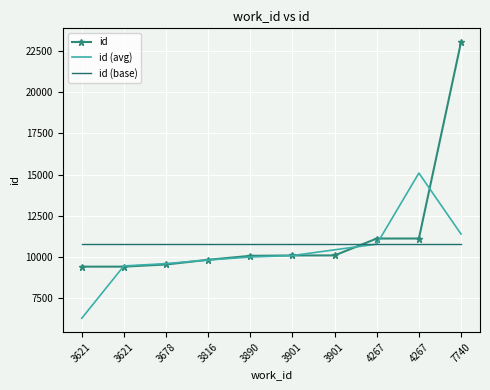

Reading right to left, list all the values displayed in this chart.

id: 7740=23041.0	4267=11117.0	4267=11116.0	3901=10090.0	3901=10087.0	3890=10066.0	3816=9825.0	3678=9539.0	3621=9409.0	3621=9408.0
id (avg): 7740=11386.0	4267=15091.3	4267=10774.3	3901=10431.0	3901=10081.0	3890=9992.7	3816=9810.0	3678=9591.0	3621=9452.0	3621=6272.3
id (base): 7740=10771.3	4267=10771.3	4267=10771.3	3901=10771.3	3901=10771.3	3890=10771.3	3816=10771.3	3678=10771.3	3621=10771.3	3621=10771.3